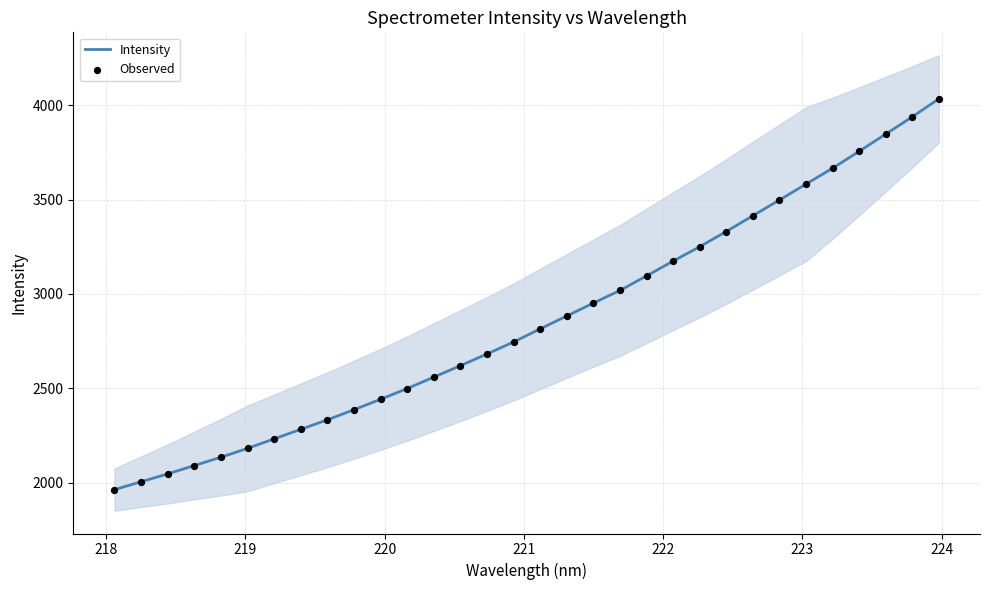

What is the maximum value for Intensity?

4033.1